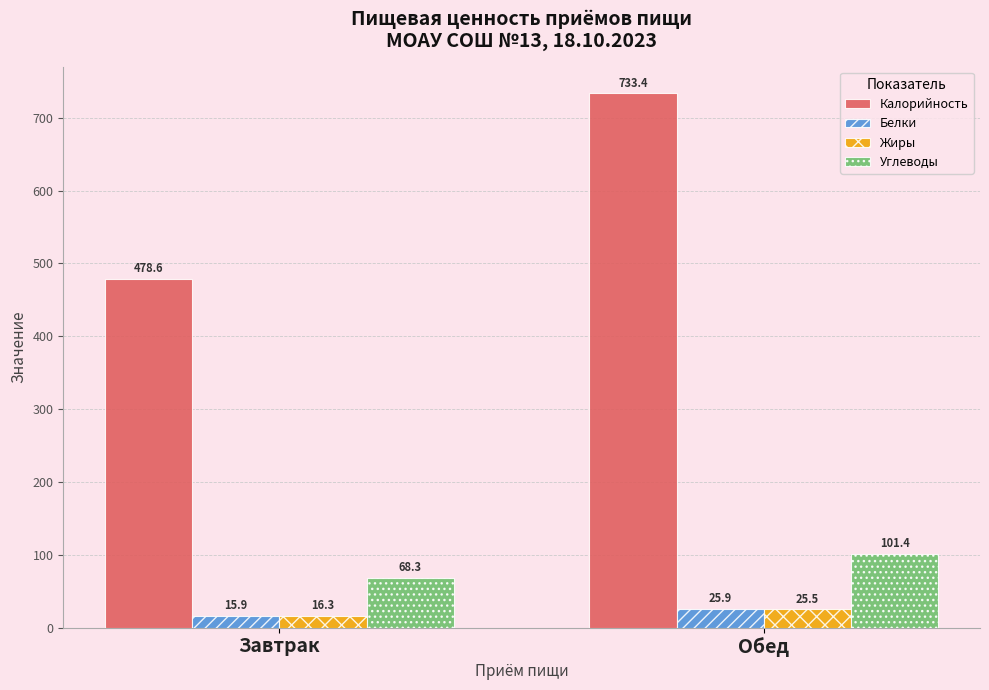

The Белки series shows 15.9 at Завтрак. True or false?

True